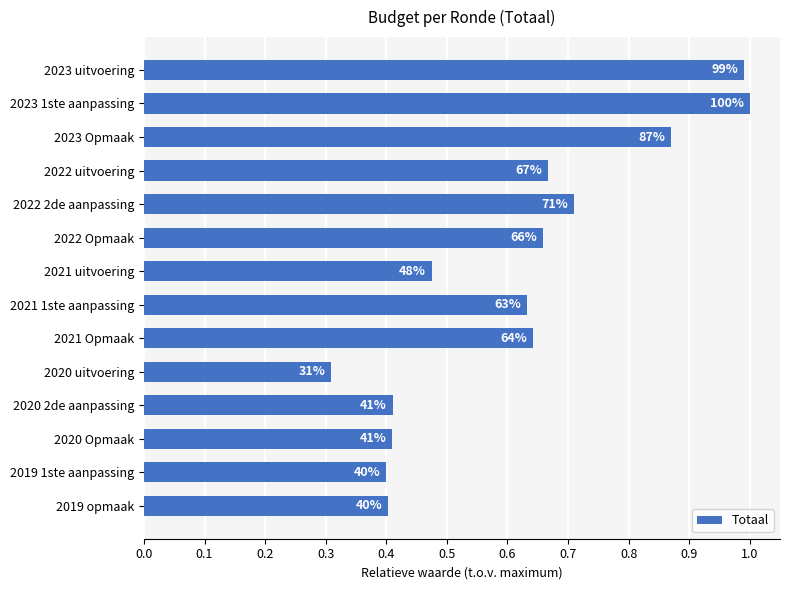

What is the sum of all values?

8.6